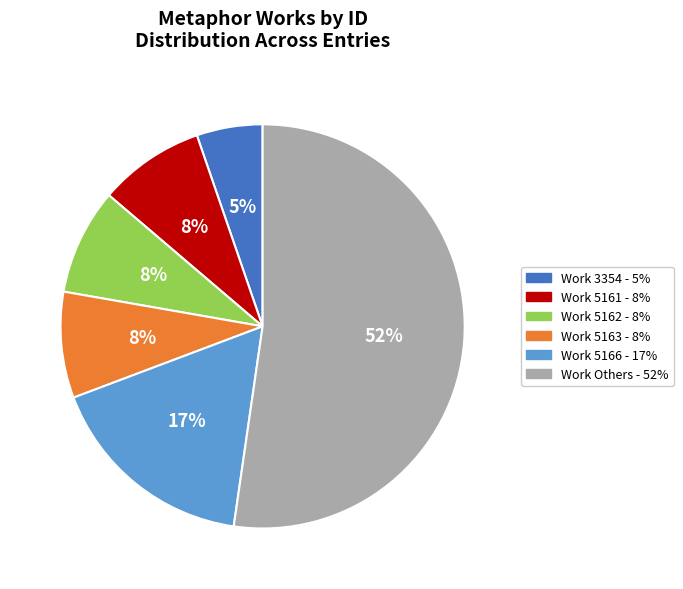

To the nearest percent, what is the average slice percentage?

17%